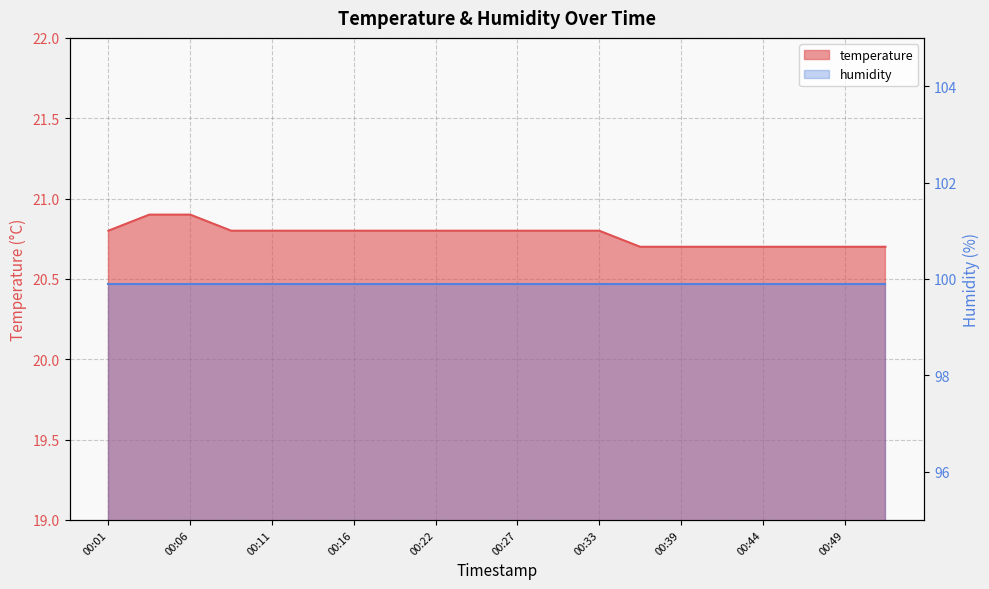

The value at 00:14 is 20.8. True or false?

True